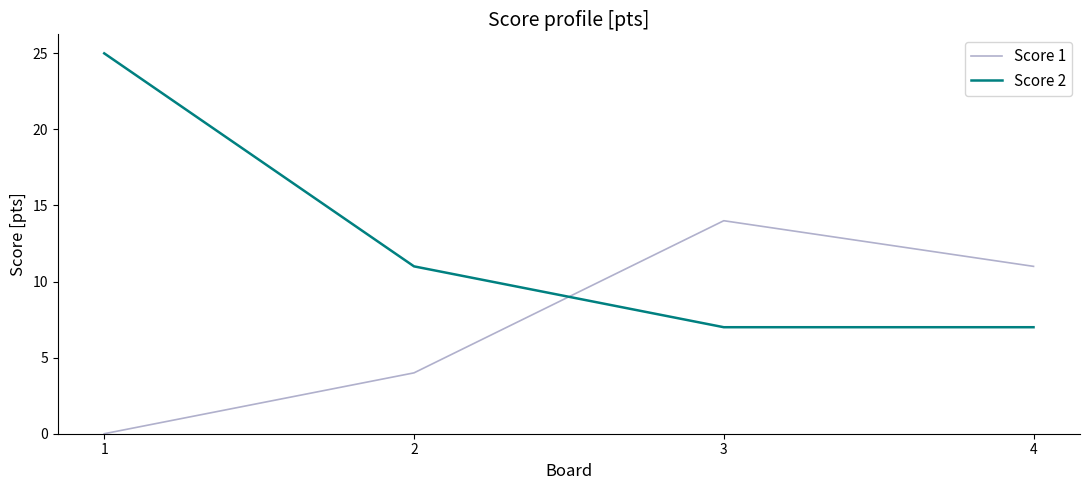

What is the sum of the Score 1 values at 3 and 2?

18